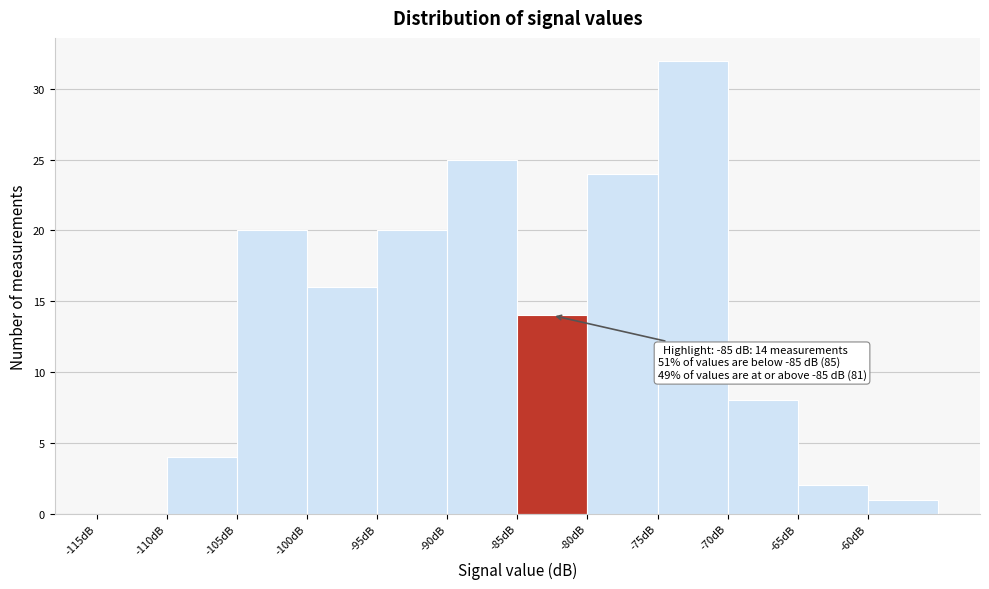

Over which range of the x-axis is the bar tallest?

-75 to -70